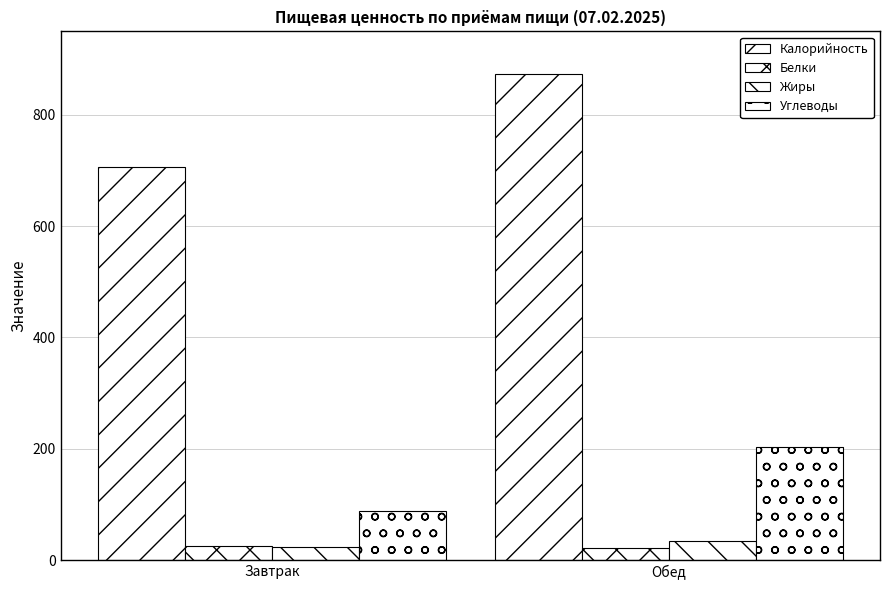

Between Завтрак and Обед, which is larger?

Обед